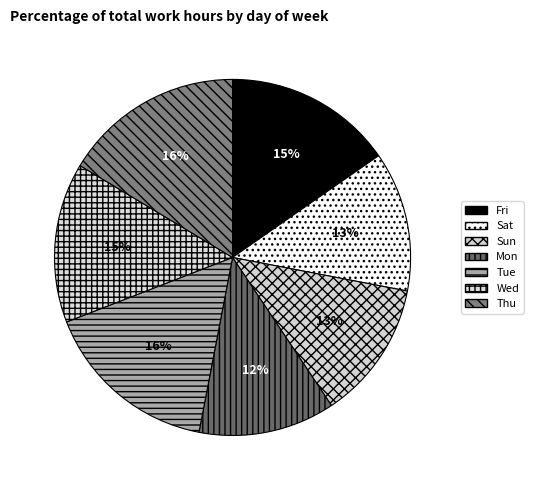

To the nearest percent, what is the average slice percentage?

14%